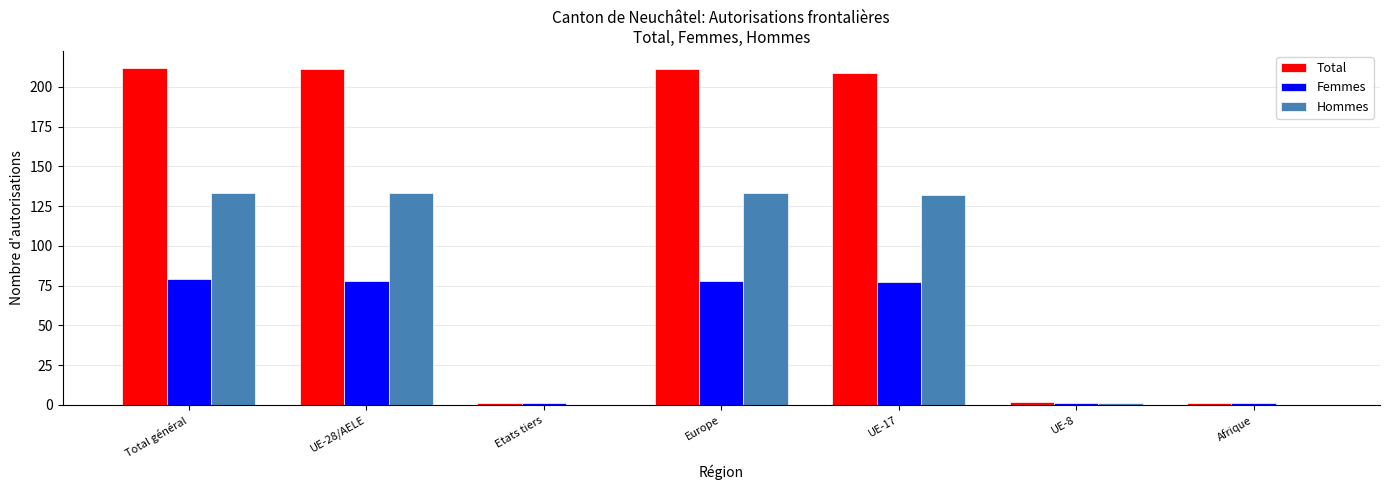

Count the number of categories in the chart.

7